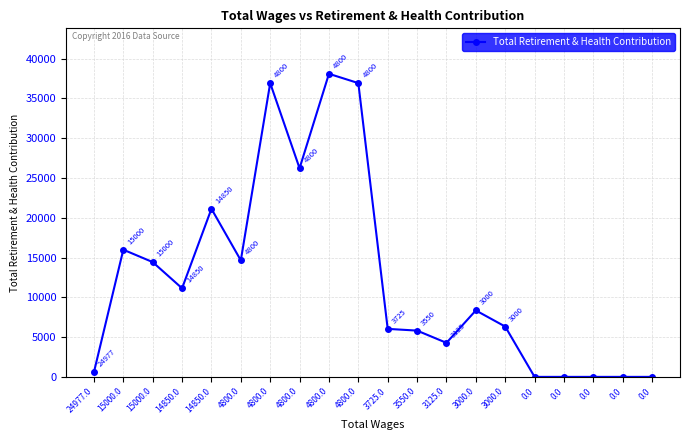

How many interior local valleys (lower than both neighbors) does the data have?

4